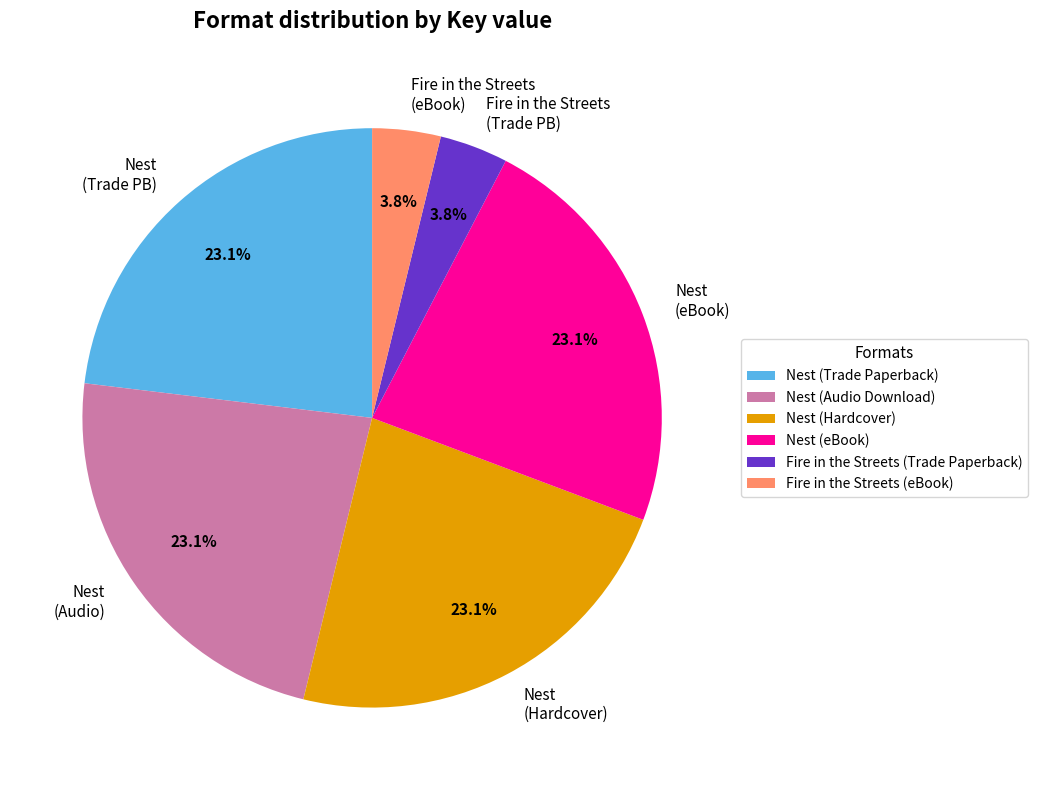

Combined, what portion of the pie is Nest (Trade PB) and Fire in the Streets (Trade PB)?

26.9%